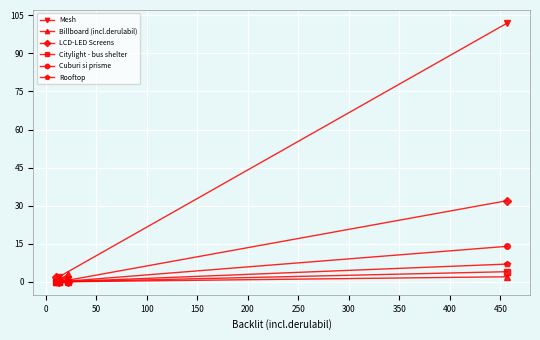

Which series has the widest spread of values?

Mesh